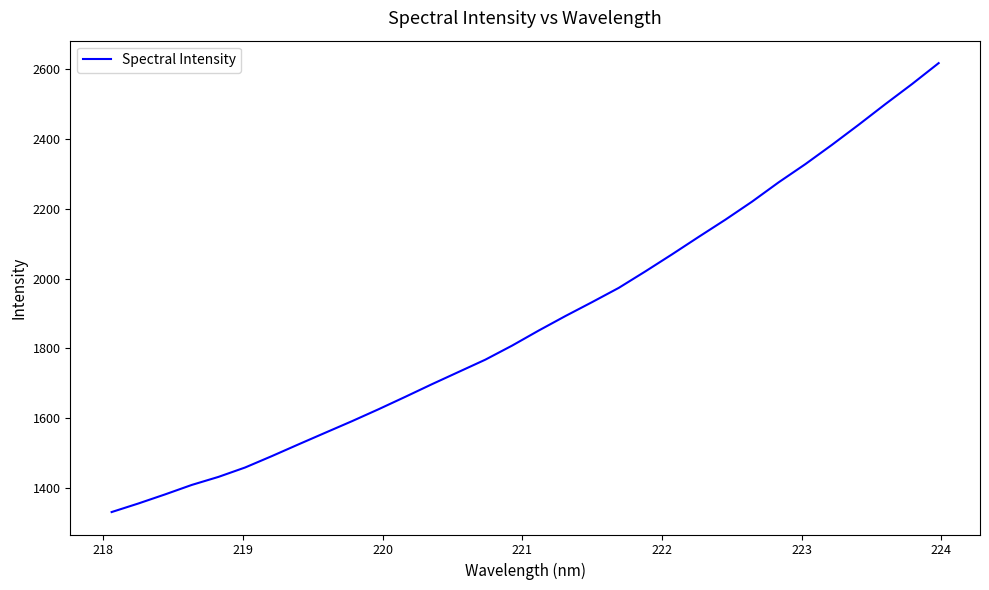

Does the chart have visible grid lines?

No